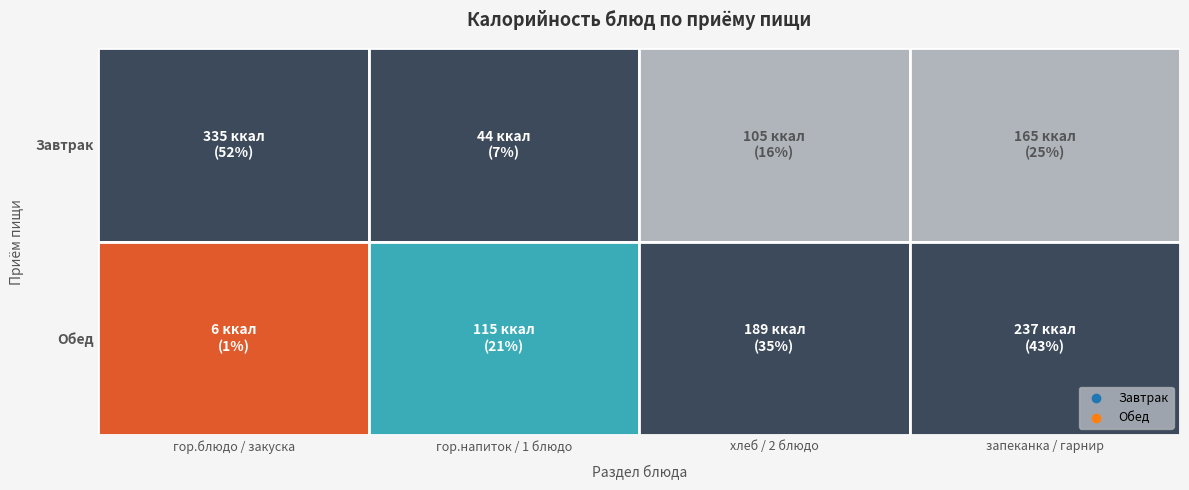

Reading right to left, transcribe all the data shown in this chart.

Завтрак: 164.8	105.0	44.0	334.6
Обед: 236.6	188.9	115.0	6.0